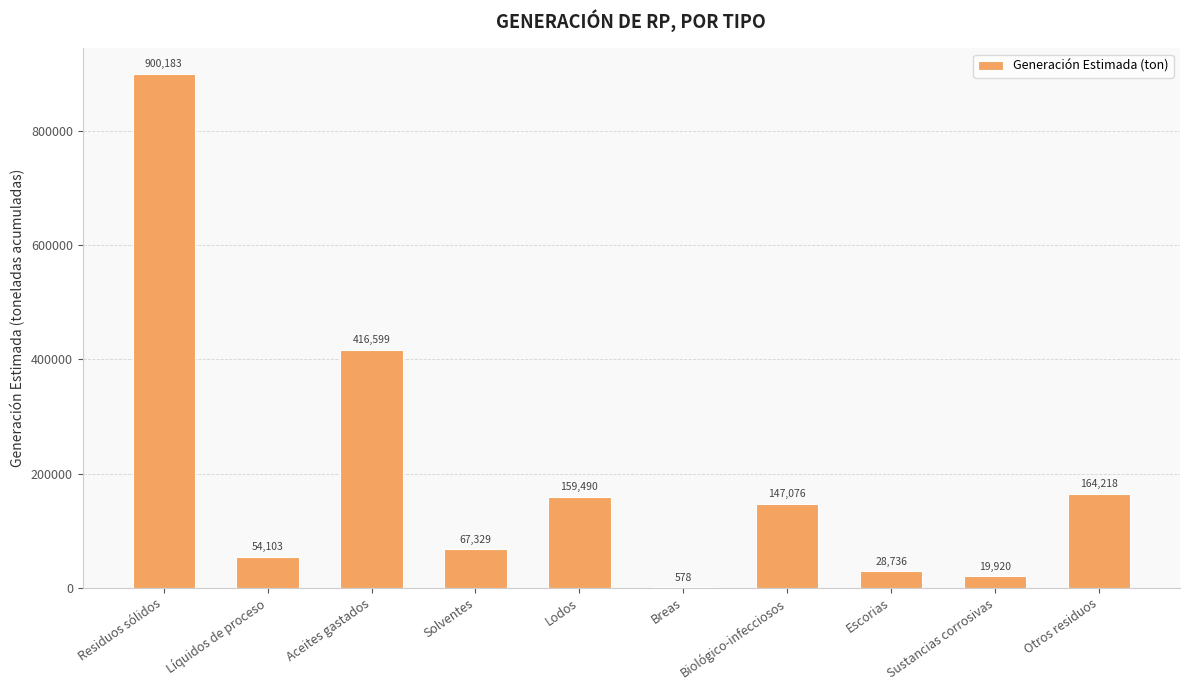

Approximately how many times larger is the value at Aceites gastados compared to Líquidos de proceso?

7.7